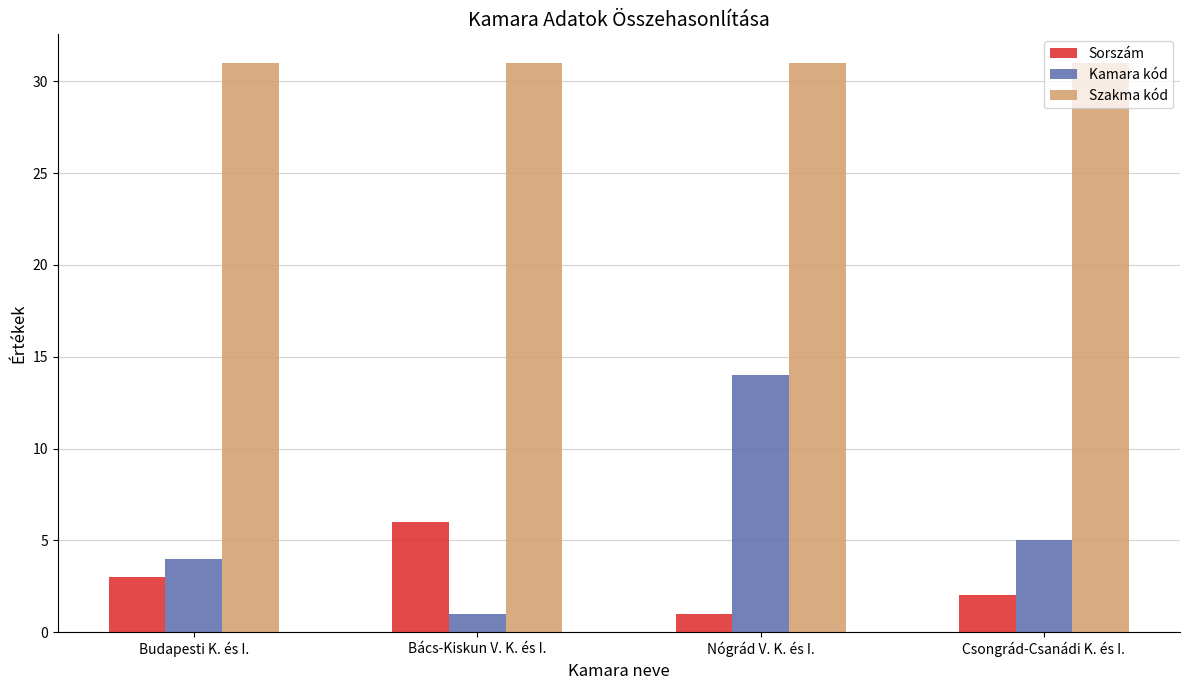

Read the Szakma kód value at Csongrád-Csanádi K. és I..

31